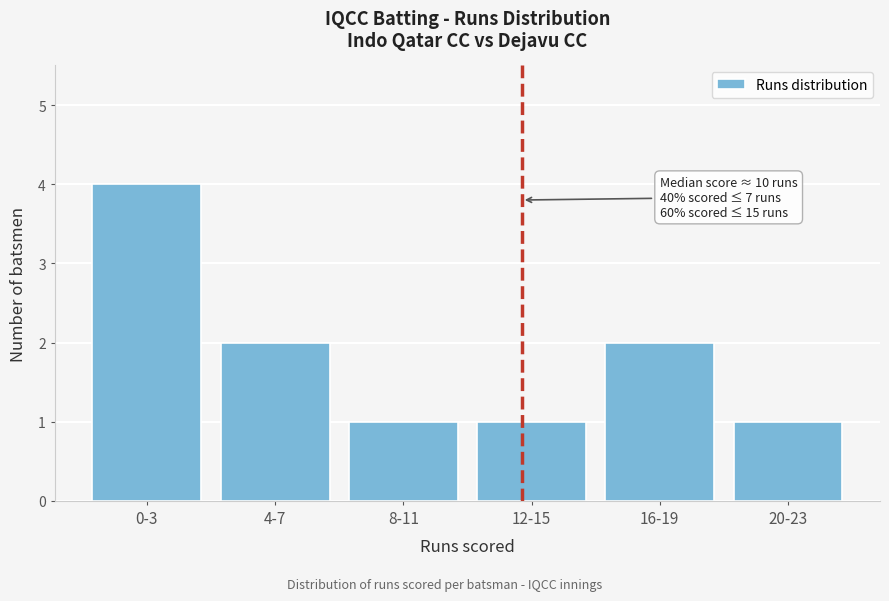

Reading left to right, list all the values displayed in this chart.

0-3=4	4-7=2	8-11=1	12-15=1	16-19=2	20-23=1